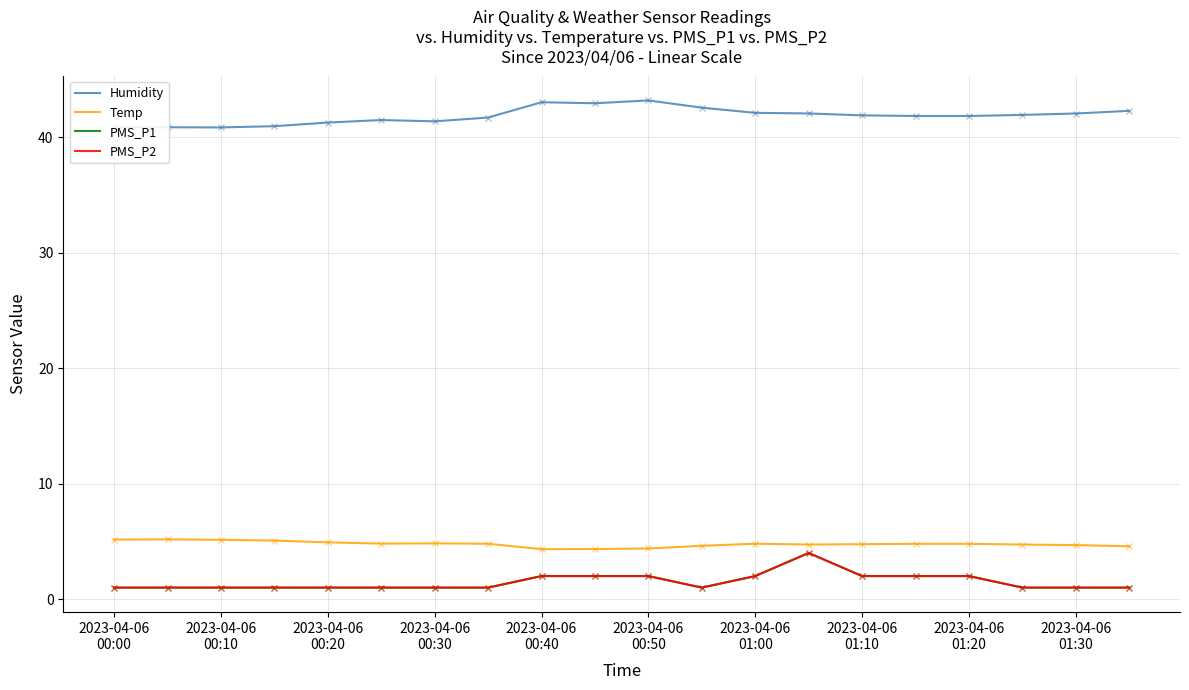

Reading left to right, what are all the values shown in this chart?

Humidity: 40.9	40.9	40.9	41.0	41.3	41.5	41.4	41.7	43.0	42.9	43.2	42.6	42.1	42.1	41.9	41.8	41.8	41.9	42.1	42.3
Temp: 5.2	5.2	5.1	5.1	4.9	4.8	4.8	4.8	4.3	4.3	4.4	4.6	4.8	4.7	4.8	4.8	4.8	4.7	4.7	4.6
PMS_P1: 1.0	1.0	1.0	1.0	1.0	1.0	1.0	1.0	2.0	2.0	2.0	1.0	2.0	4.0	2.0	2.0	2.0	1.0	1.0	1.0
PMS_P2: 1.0	1.0	1.0	1.0	1.0	1.0	1.0	1.0	2.0	2.0	2.0	1.0	2.0	4.0	2.0	2.0	2.0	1.0	1.0	1.0